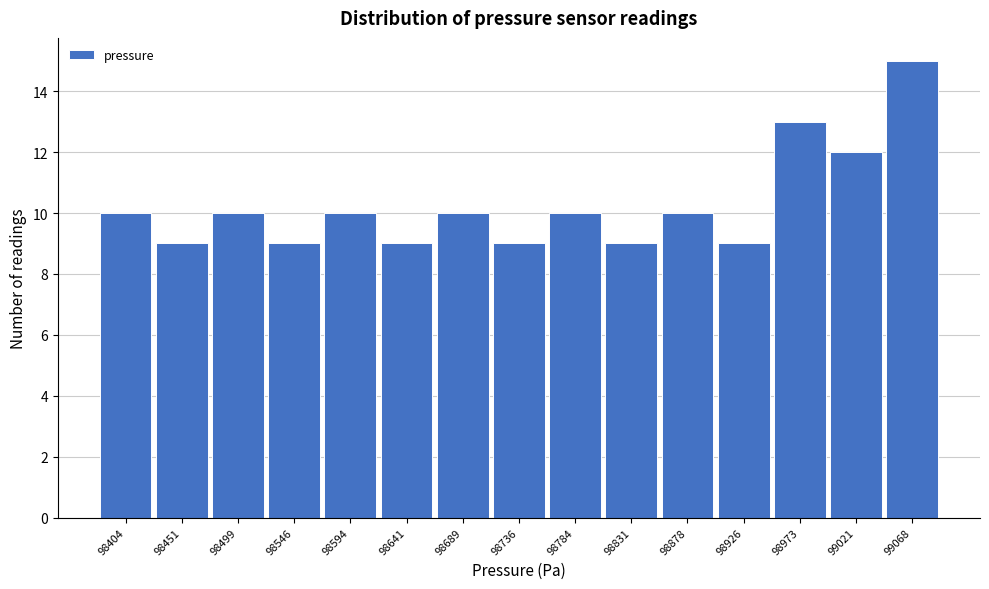

Reading left to right, list every bar in this chart as the range it spans on the x-axis followed by its height. Neither the bar edges nor the heights are printed on the chart, so give them approximately, as read against the axes.

98380 to 98425: 10
98425 to 98475: 9
98475 to 98520: 10
98520 to 98570: 9
98570 to 98615: 10
98615 to 98665: 9
98665 to 98710: 10
98710 to 98760: 9
98760 to 98805: 10
98805 to 98855: 9
98855 to 98900: 10
98900 to 98950: 9
98950 to 98995: 13
98995 to 99045: 12
99045 to 99090: 15